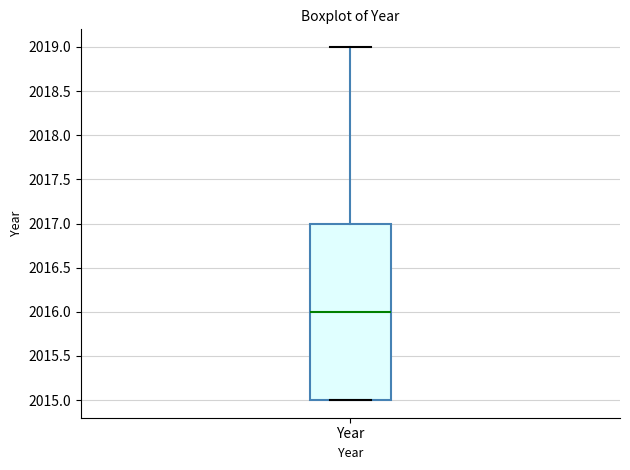

Read this box plot against the y-axis: the position of the median line, the range covered by the box, and the ends of both whiskers. The values are not printed on the chart, so give them approximately, as read against the axis.

median 2016, box 2015 to 2017, whiskers 2015 to 2019